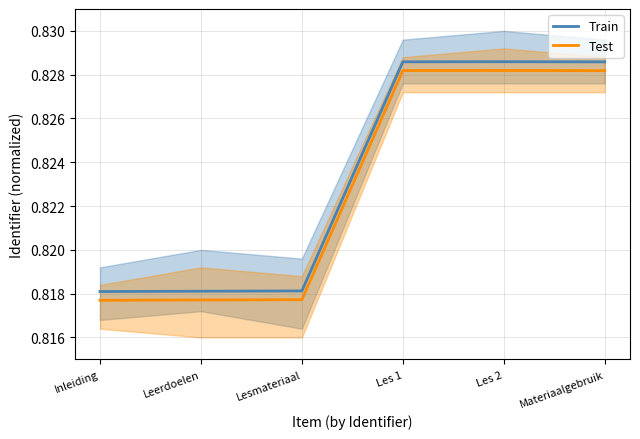

Where is Test nearest to the value 0?

Inleiding